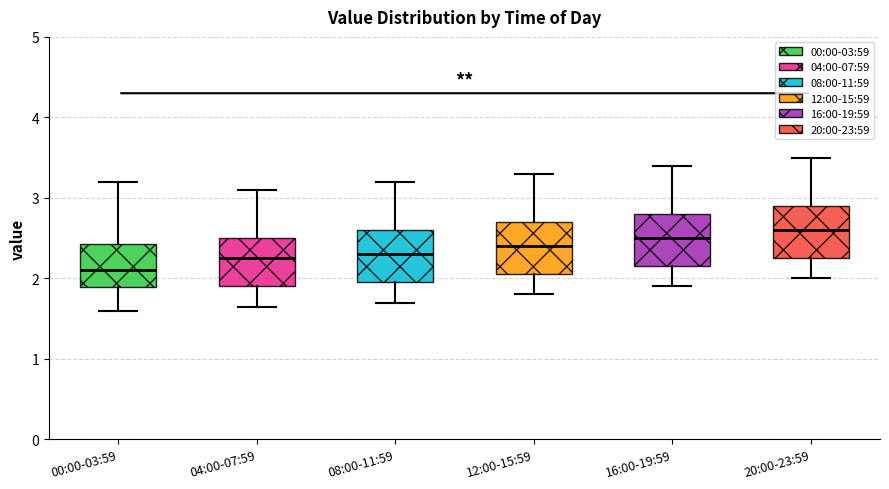

Reading left to right, transcribe this box plot: for each box, give where its median line is, the range the box spans, and where its two whiskers end, as read against the y-axis. The values are not printed on the chart, so give them approximately, as read against the axis.

00:00-03:59: median 2.1, box 1.9 to 2.4, whiskers 1.6 to 3.2
04:00-07:59: median 2.3, box 1.9 to 2.5, whiskers 1.7 to 3.1
08:00-11:59: median 2.3, box 2.0 to 2.6, whiskers 1.7 to 3.2
12:00-15:59: median 2.4, box 2.1 to 2.7, whiskers 1.8 to 3.3
16:00-19:59: median 2.5, box 2.2 to 2.8, whiskers 1.9 to 3.4
20:00-23:59: median 2.6, box 2.3 to 2.9, whiskers 2.0 to 3.5